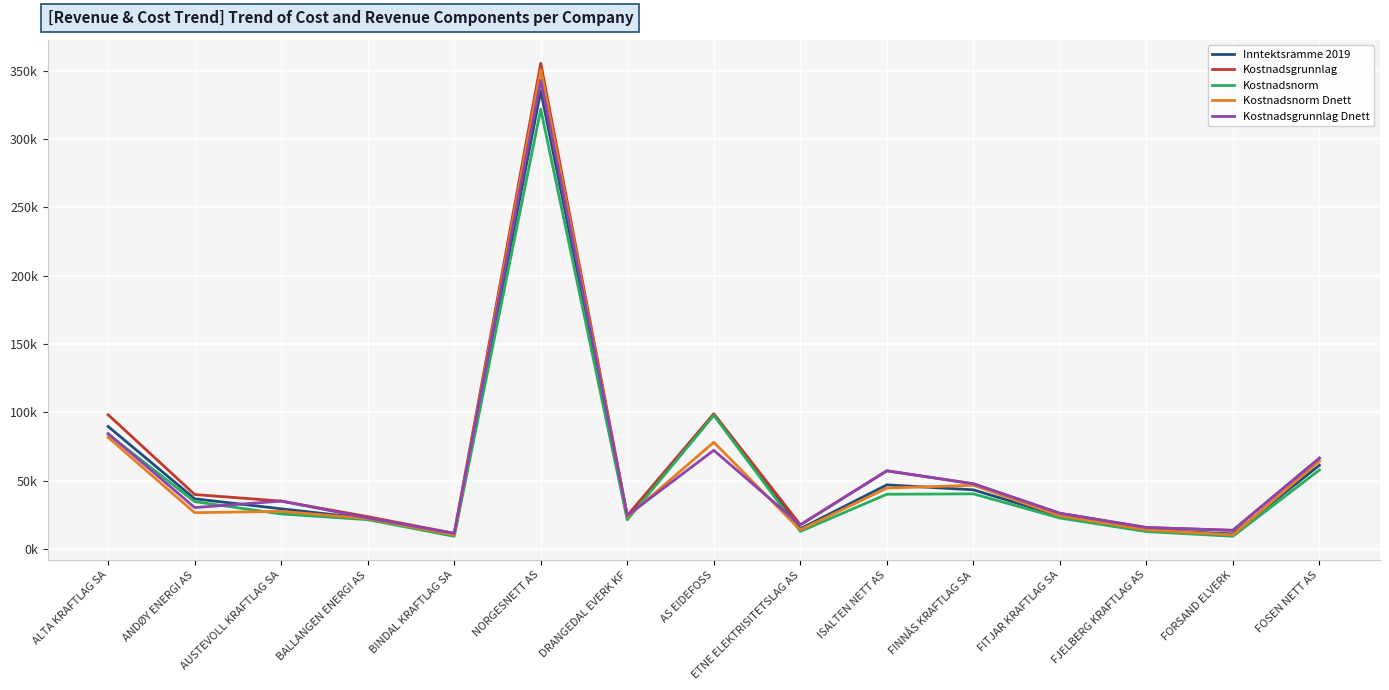

What are all the series names shown in the legend?

Inntektsramme 2019, Kostnadsgrunnlag, Kostnadsnorm, Kostnadsnorm Dnett, Kostnadsgrunnlag Dnett